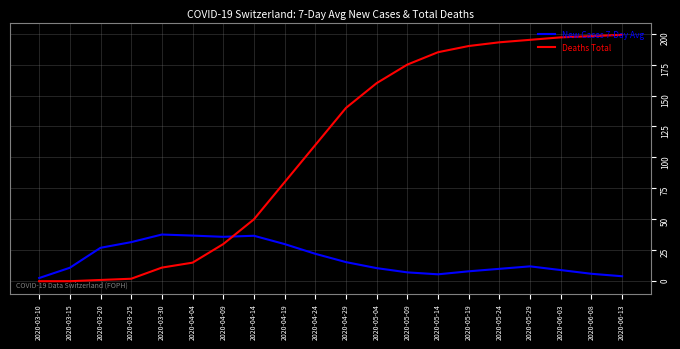

Is it true that Deaths Total equals 3.1 at 2020-03-30?

False